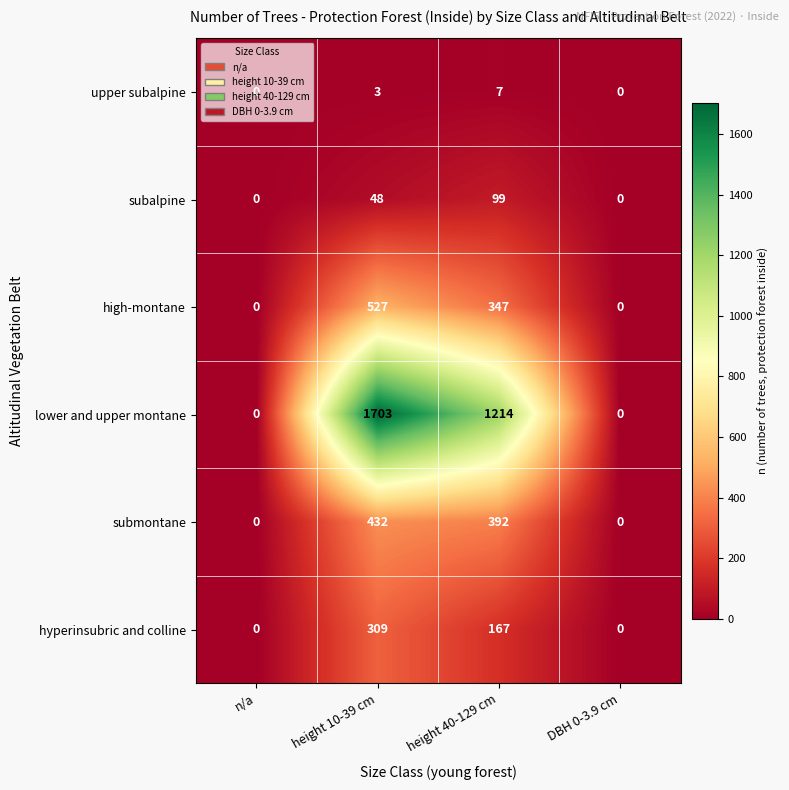

How many series are shown in this chart?

6